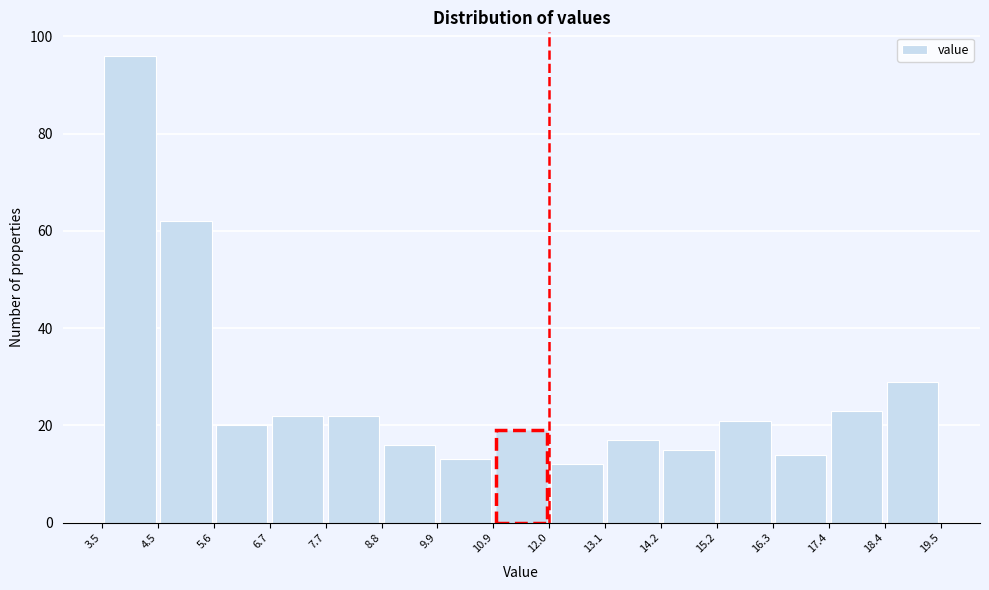

Reading left to right, transcribe this chart: for each bar, give the range it covers on the x-axis and its height. The values are not printed on the chart, so give them approximately, as read against the axis.

3.5 to 4.5: 96
4.5 to 5.6: 62
5.6 to 6.7: 20
6.7 to 7.7: 22
7.7 to 8.8: 22
8.8 to 9.9: 16
9.9 to 10.9: 14
10.9 to 12.0: 20
12.0 to 13.1: 12
13.1 to 14.2: 18
14.2 to 15.2: 16
15.2 to 16.3: 22
16.3 to 17.4: 14
17.4 to 18.4: 24
18.4 to 19.5: 30